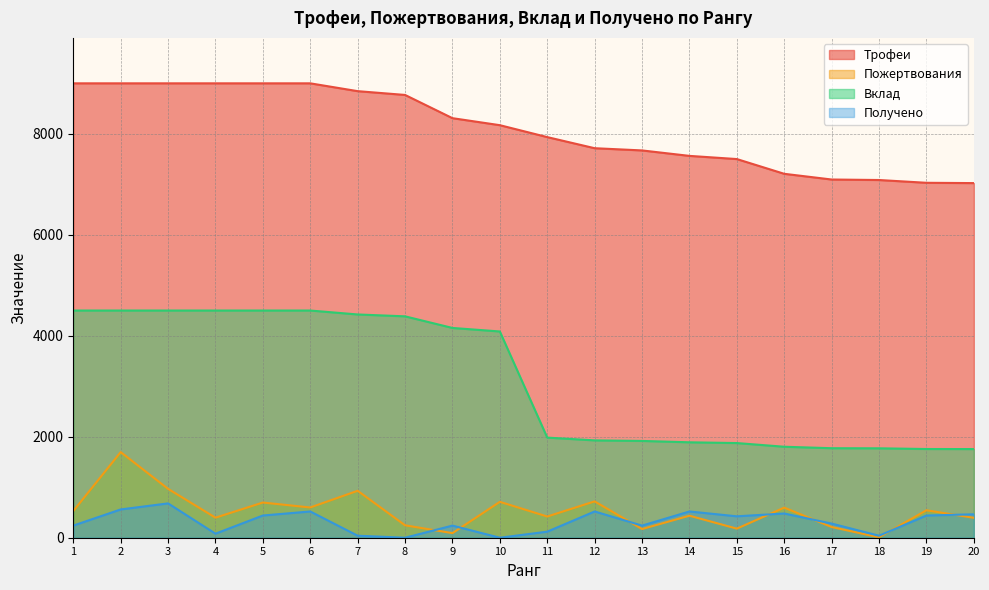

Reading right to left, what are all the values shown in this chart?

Трофеи: 20=7024	19=7030	18=7085	17=7095	16=7208	15=7500	14=7563	13=7671	12=7715	11=7935	10=8171	9=8310	8=8770	7=8845	6=9000	5=9000	4=9000	3=9000	2=9000	1=9000
Пожертвования: 20=394	19=544	18=8	17=212	16=596	15=180	14=436	13=172	12=720	11=420	10=711	9=91	8=246	7=930	6=599	5=697	4=397	3=968	2=1696	1=528
Вклад: 20=1756	19=1757	18=1771	17=1773	16=1802	15=1875	14=1890	13=1917	12=1928	11=1983	10=4085	9=4155	8=4385	7=4422	6=4500	5=4500	4=4500	3=4500	2=4500	1=4500
Получено: 20=464	19=440	18=40	17=280	16=480	15=424	14=520	13=240	12=520	11=120	10=0	9=240	8=0	7=40	6=520	5=440	4=80	3=680	2=560	1=240